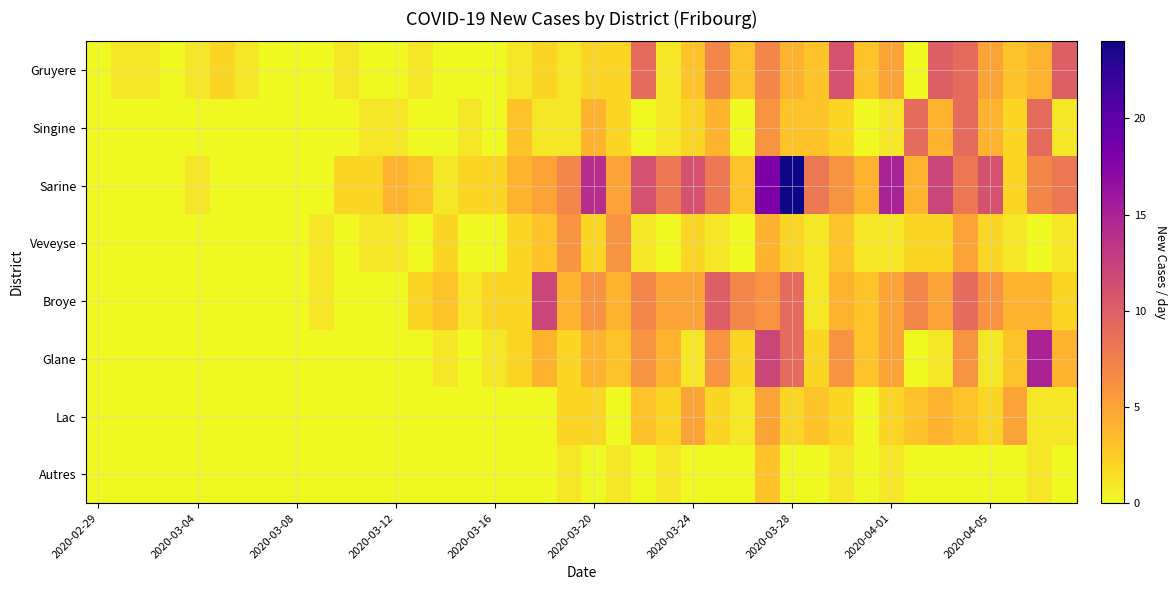

Count the number of categories in the chart.

40